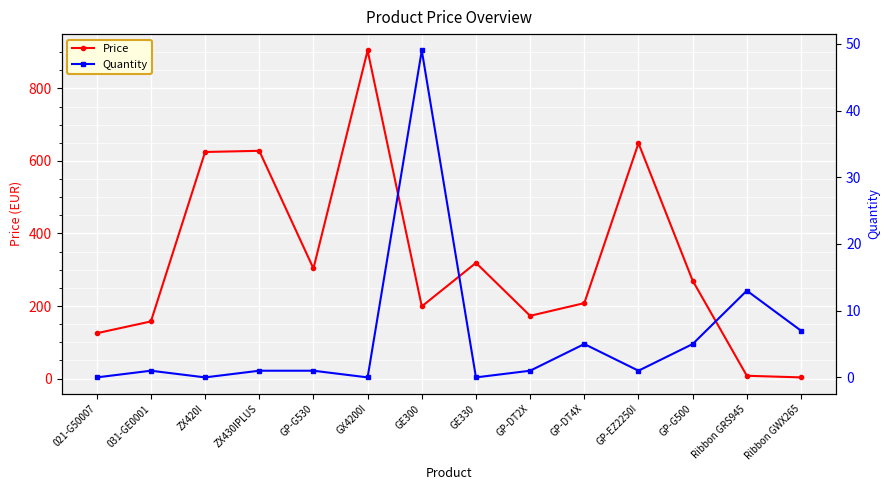

At which category does Quantity reach its first local valley?

ZX420I